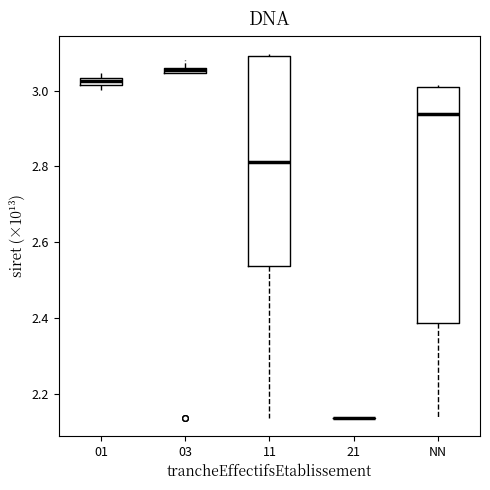

Where is the upper edge of the box for 01 on the y-axis? The values are not printed on the chart, so give them approximately, as read against the axis.

3.04